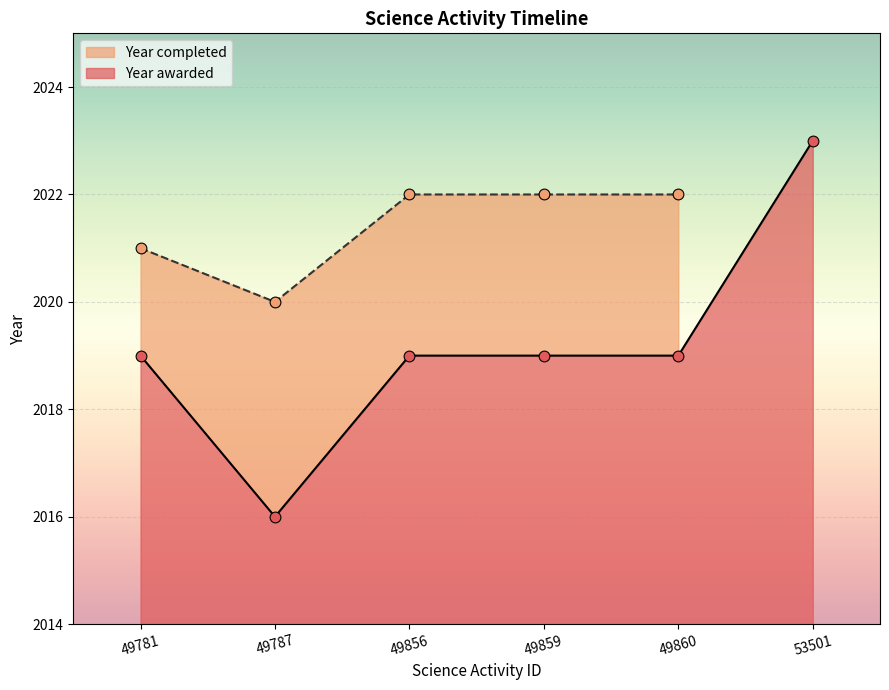

What is the maximum value for Year awarded?

2023